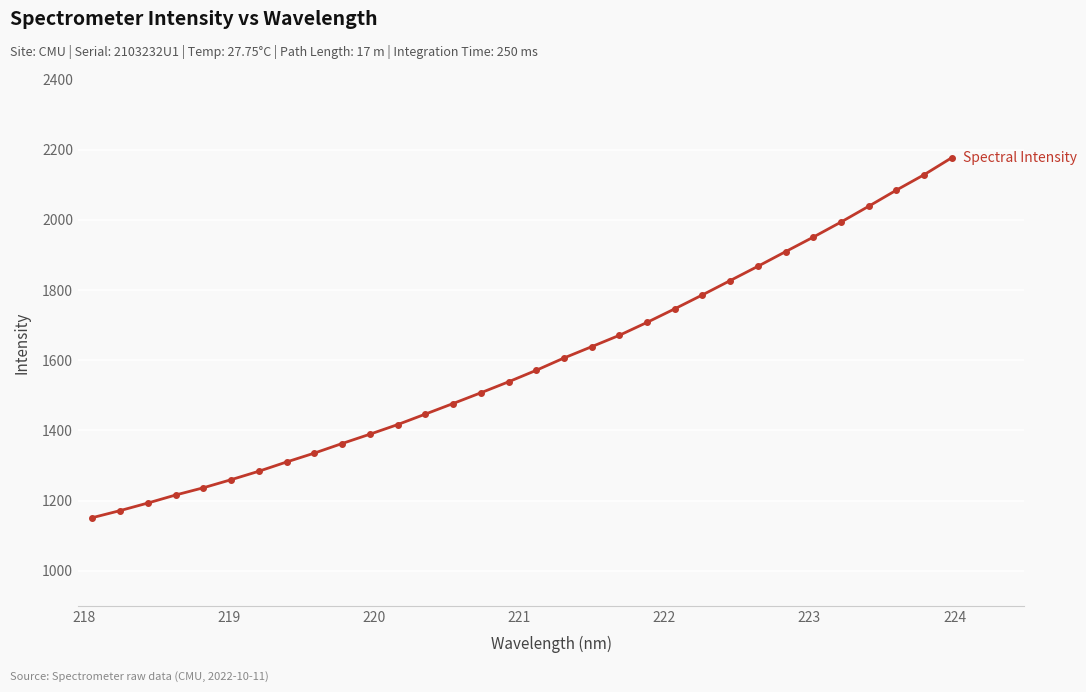

What is the minimum value shown in the chart?

1151.3